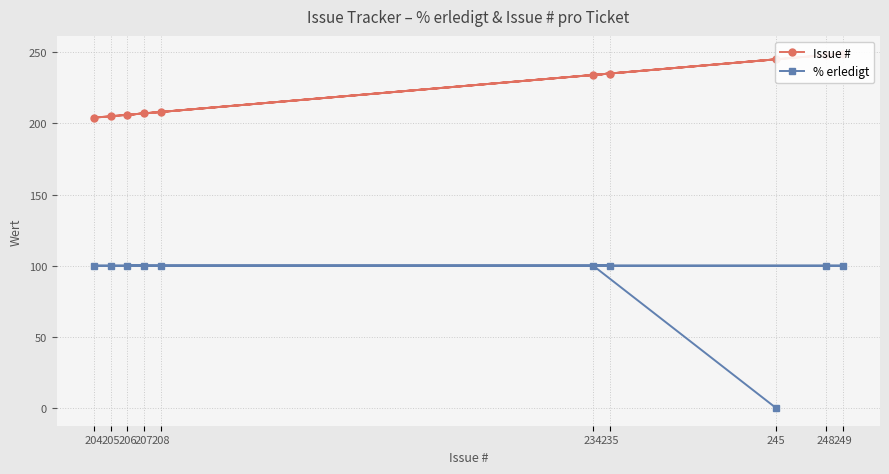

Reading right to left, extract all data points from this chart.

Issue #: 207=207	204=204	205=205	235=235	206=206	208=208	249=249	248=248	234=234	245=245
% erledigt: 207=100	204=100	205=100	235=100	206=100	208=100	249=100	248=100	234=100	245=0